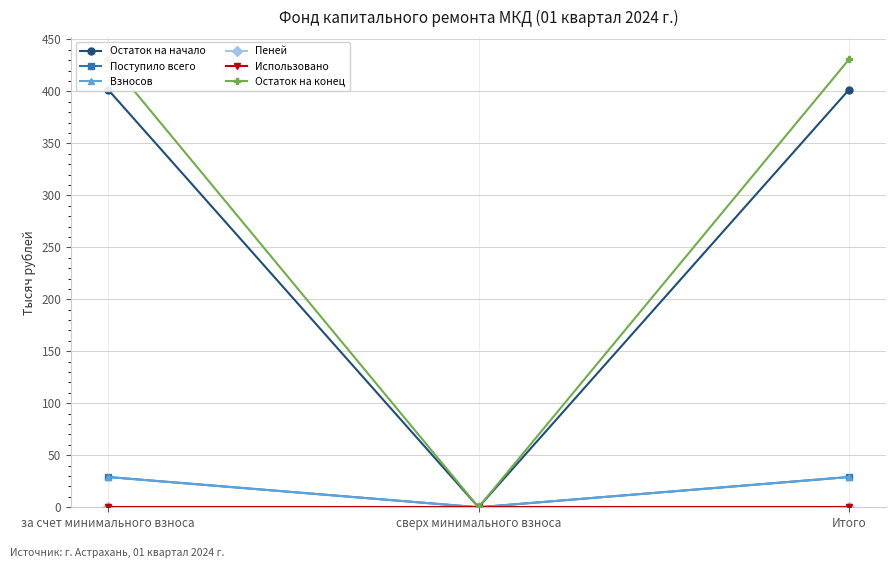

At which label is Использовано closest to 0?

за счет минимального взноса